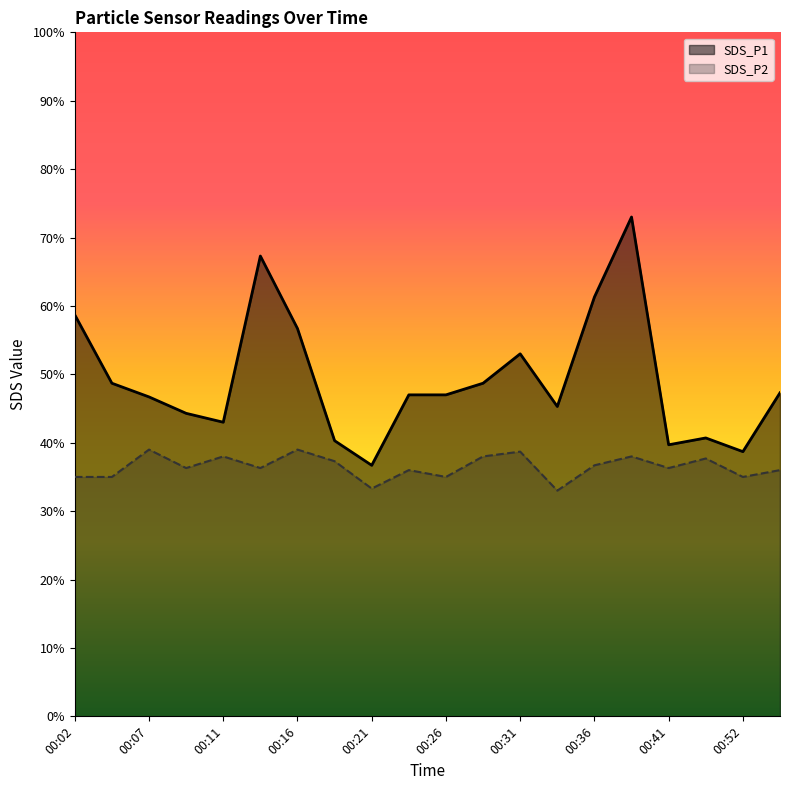

Does the chart have visible grid lines?

No